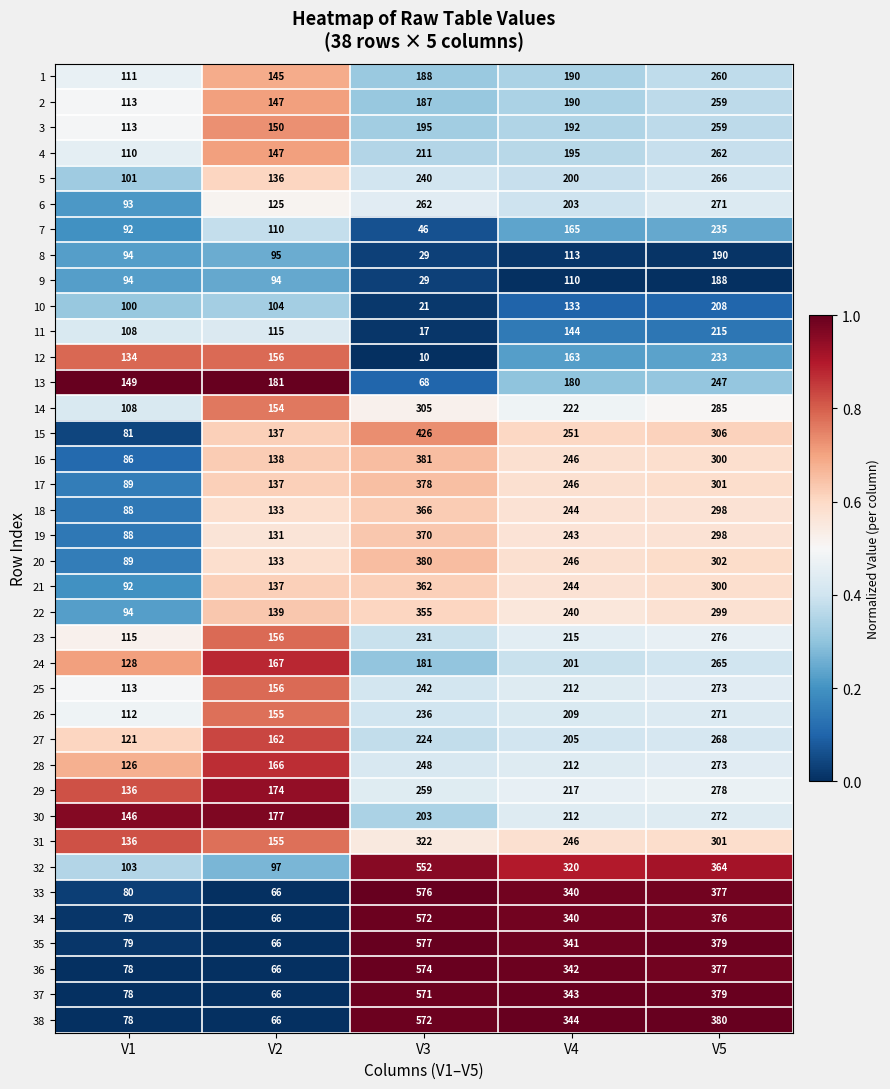

What is the sum of the 31 values at V2 and V1?

291